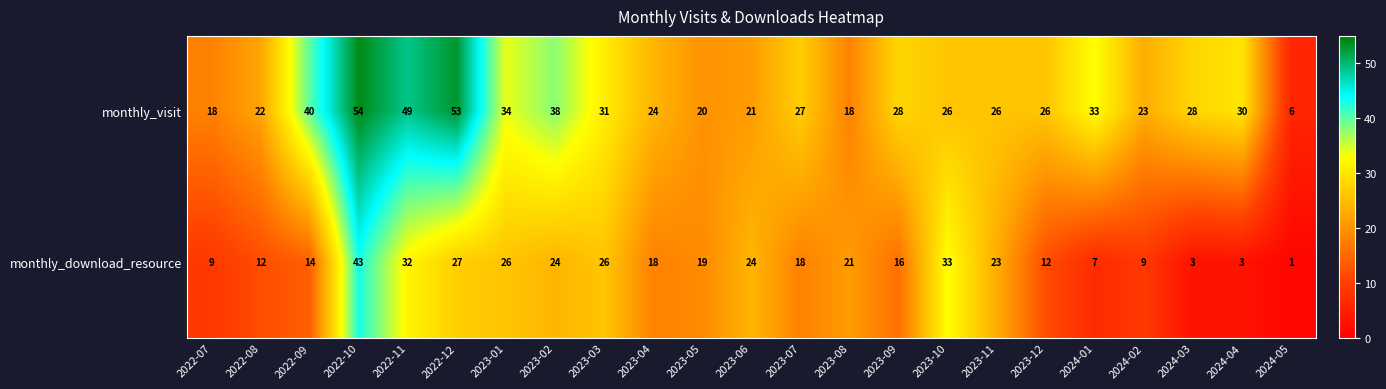

Rank the series at 2023-08 from highest to lowest value.

monthly_download_resource, monthly_visit